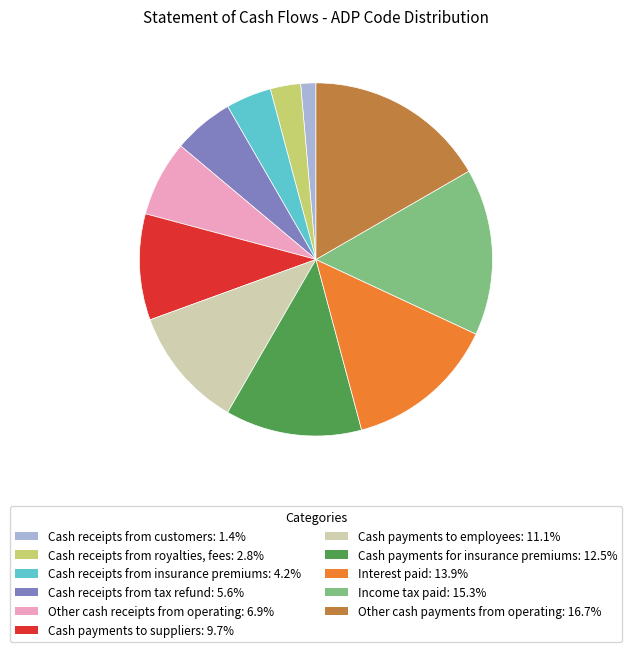

Do Income tax paid and Cash payments for insurance premiums together represent more than half of the pie?

No